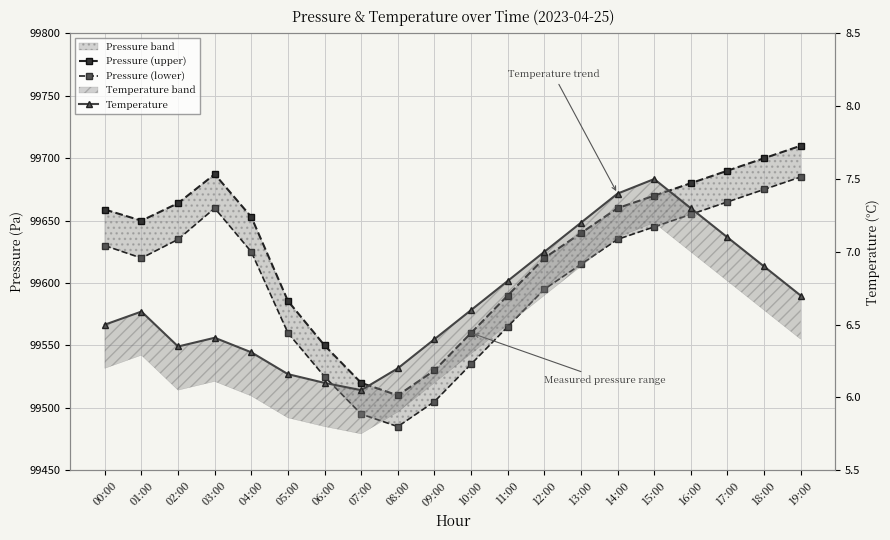

True or false: Pressure (lower) and Pressure (upper) cross at least once.

False